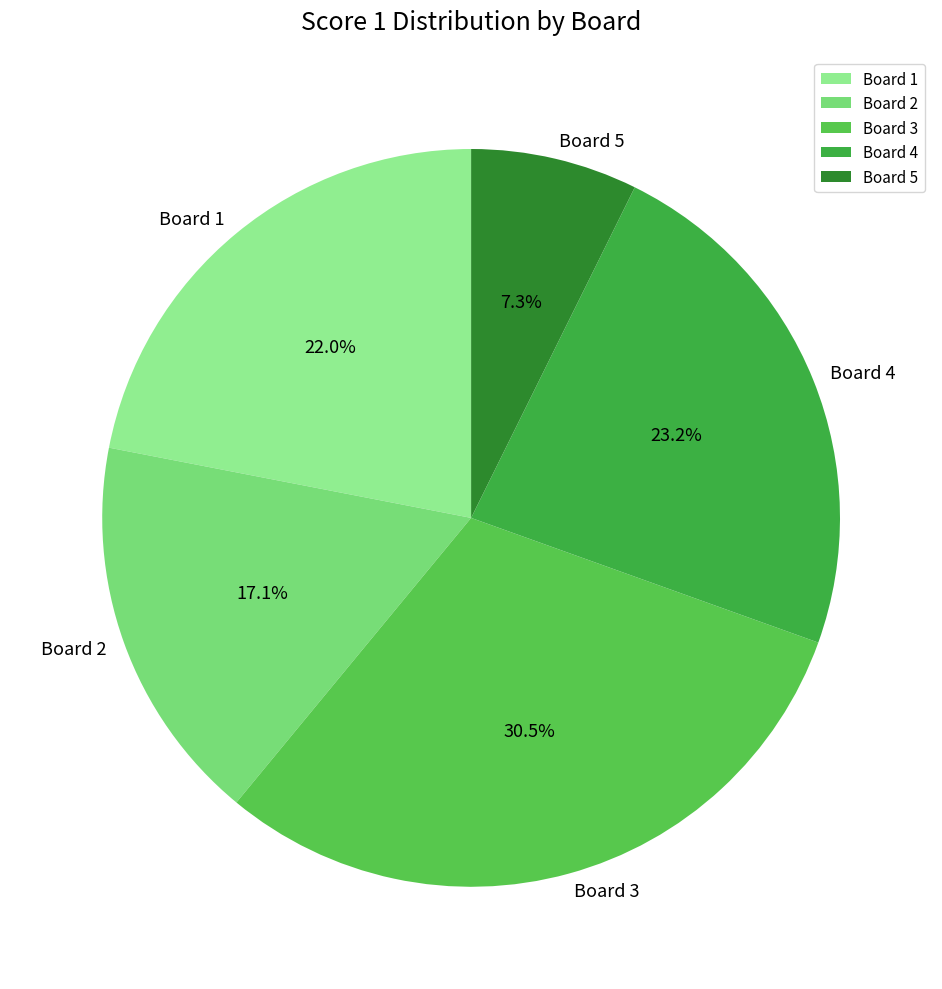

To the nearest percent, what percentage of the pie is Board 4?

23%